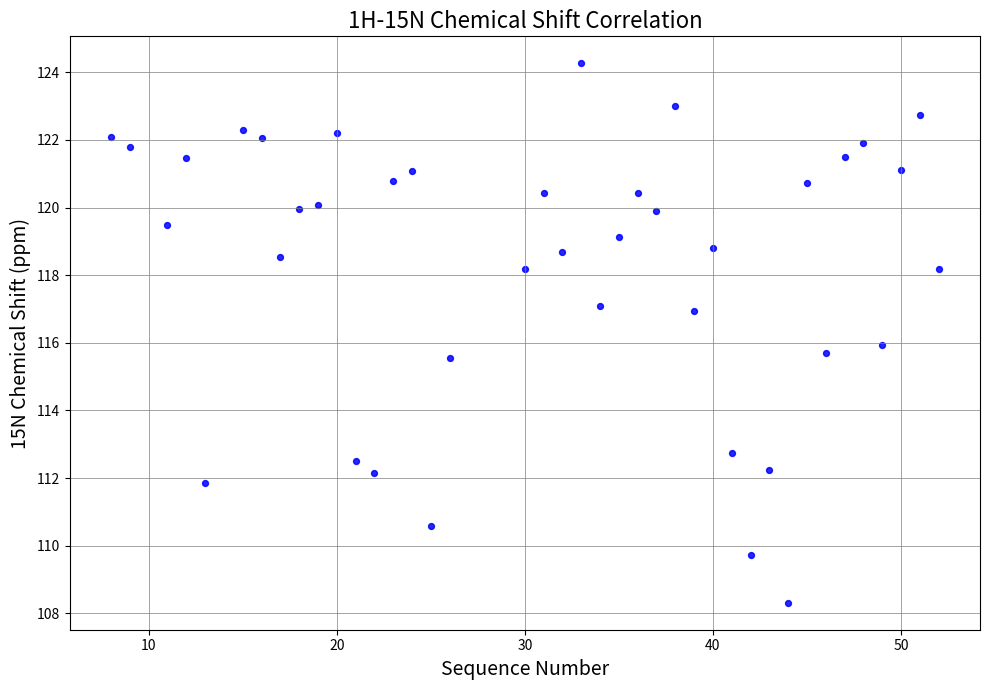

What is the range of Y values (max minus min)?

16.0